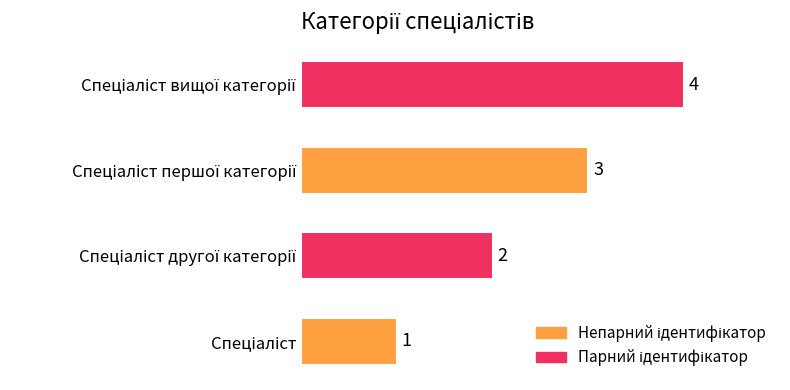

How many values are below 3?

2